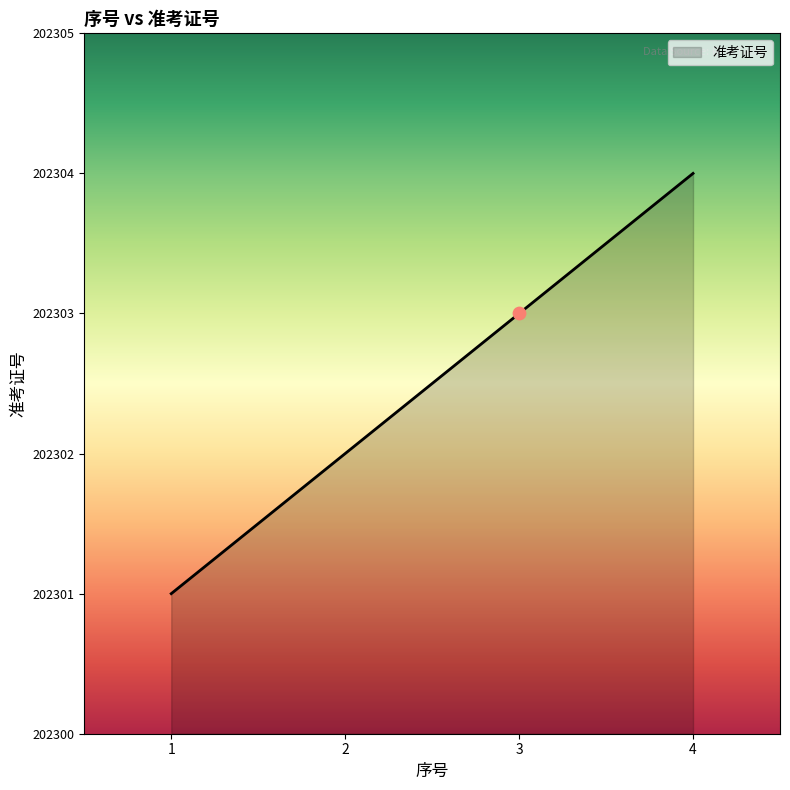

What is the change in value from 1 to 4?

+3